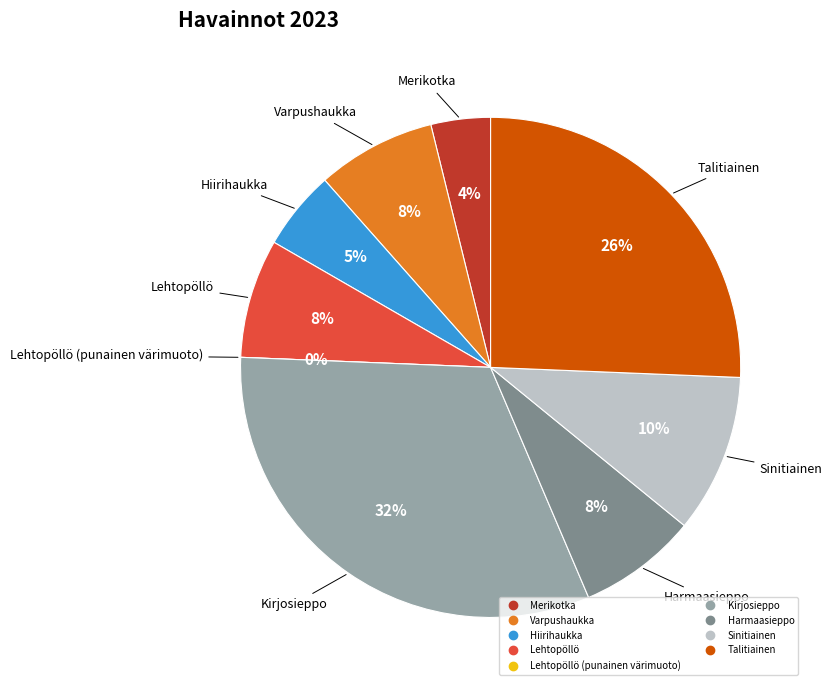

Is there a majority slice in this chart?

No